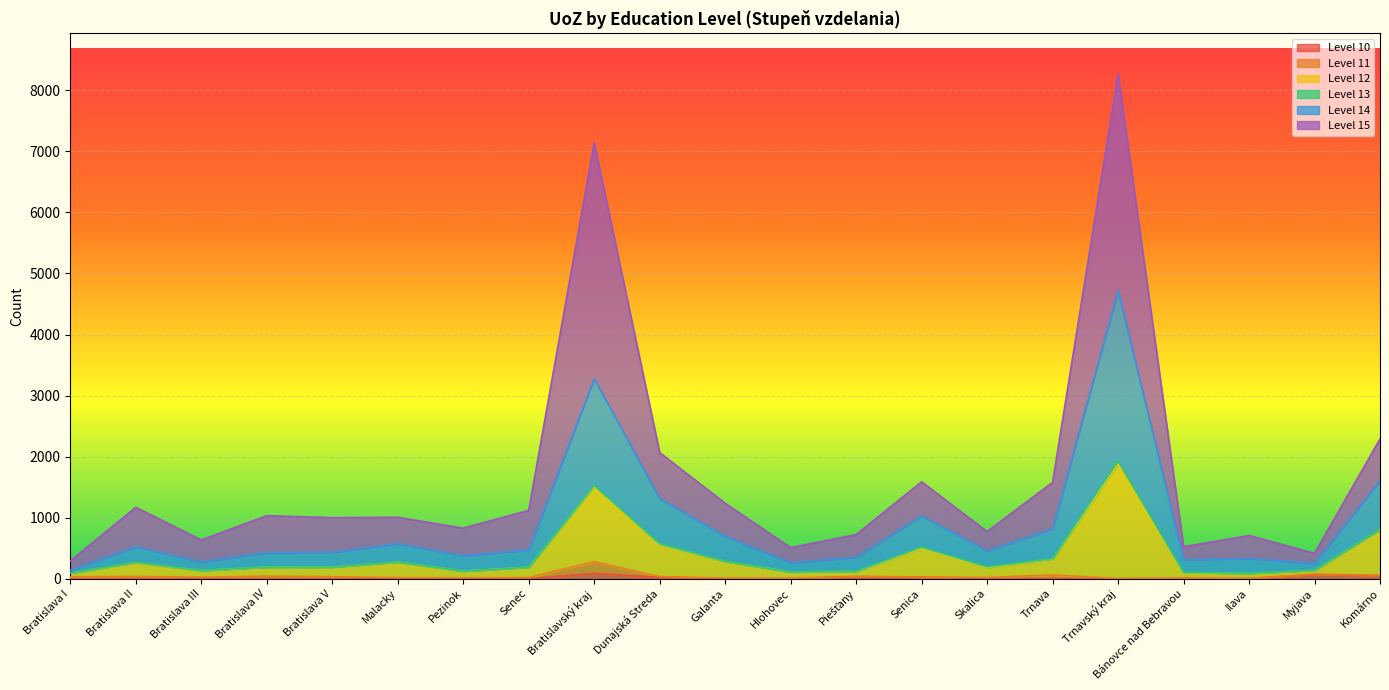

List the labels in order of 14 value, largest first.

Trnavský kraj, Bratislavský kraj, Komárno, Dunajská Streda, Senica, Trnava, Galanta, Malacky, Bratislava II, Skalica, Bratislava IV, Bratislava V, Senec, Myjava, Bratislava III, Pezinok, Piešťany, Hlohovec, Bánovce nad Bebravou, Bratislava I, Ilava